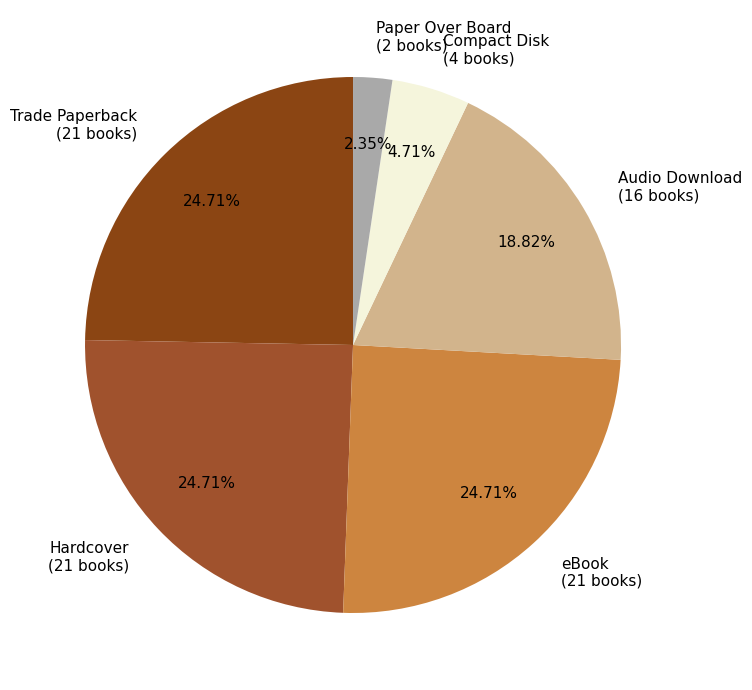

To the nearest percent, what is the difference between the largest and smallest slice percentages?

22%